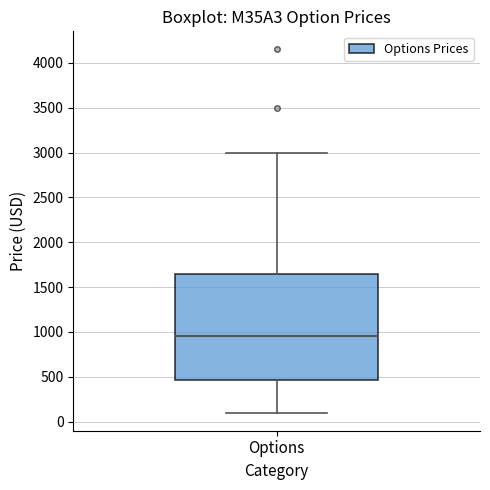

Where does the median line of the box for Options sit on the y-axis? The values are not printed on the chart, so give them approximately, as read against the axis.

950